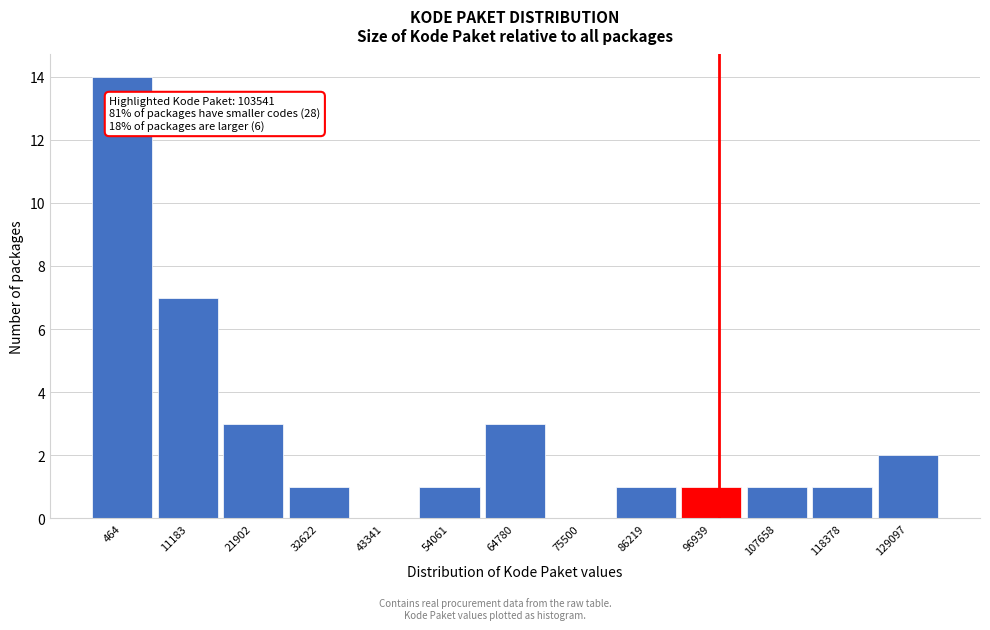

Reading right to left, list all the values displayed in this chart.

129097=2	118378=1	107658=1	96939=1	86219=1	75500=0	64780=3	54061=1	43341=0	32622=1	21902=3	11183=7	464=14